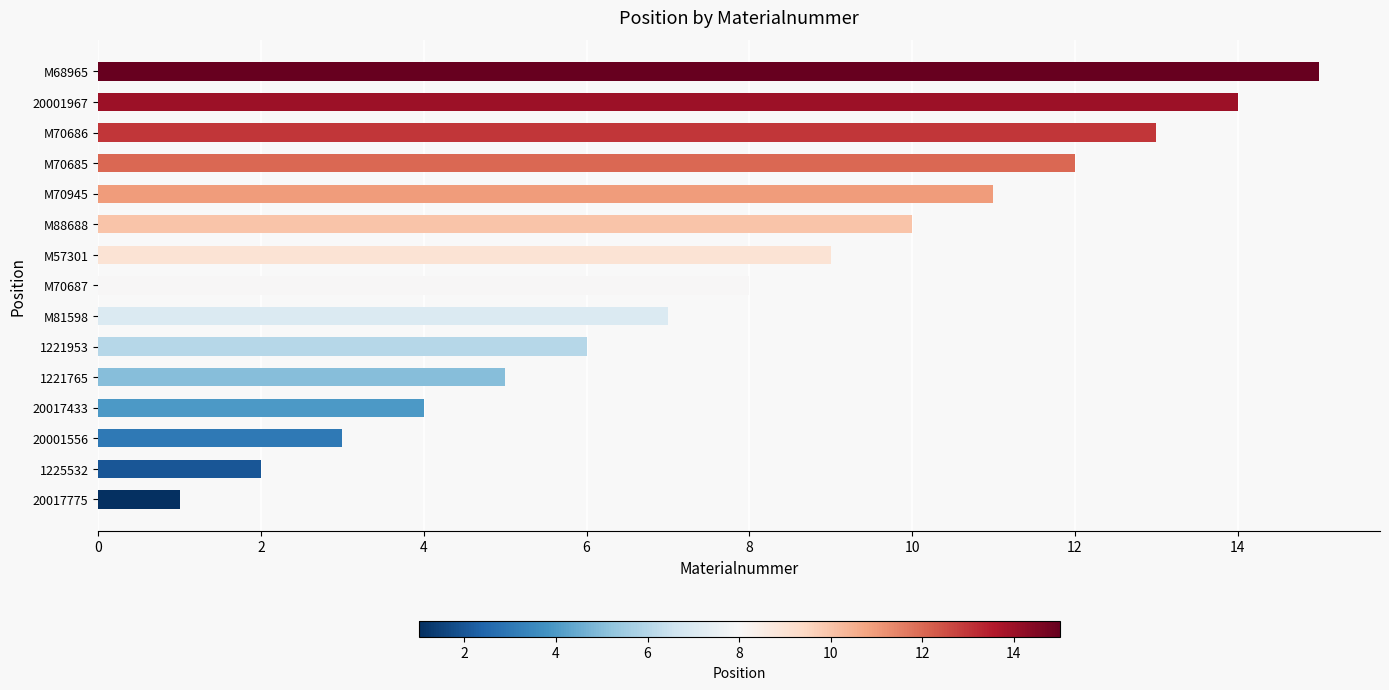

The value at M70685 is 21. True or false?

False